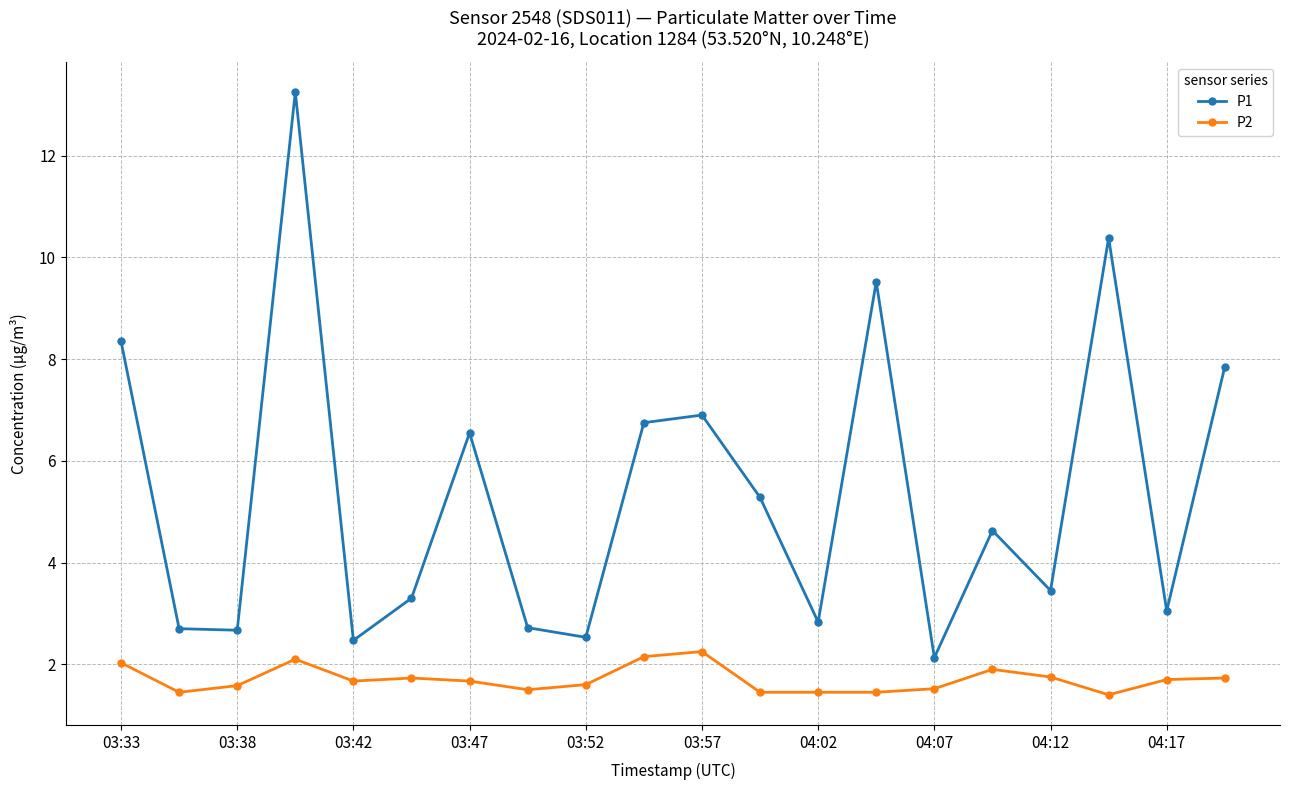

Which series has the largest range (max minus min)?

P1